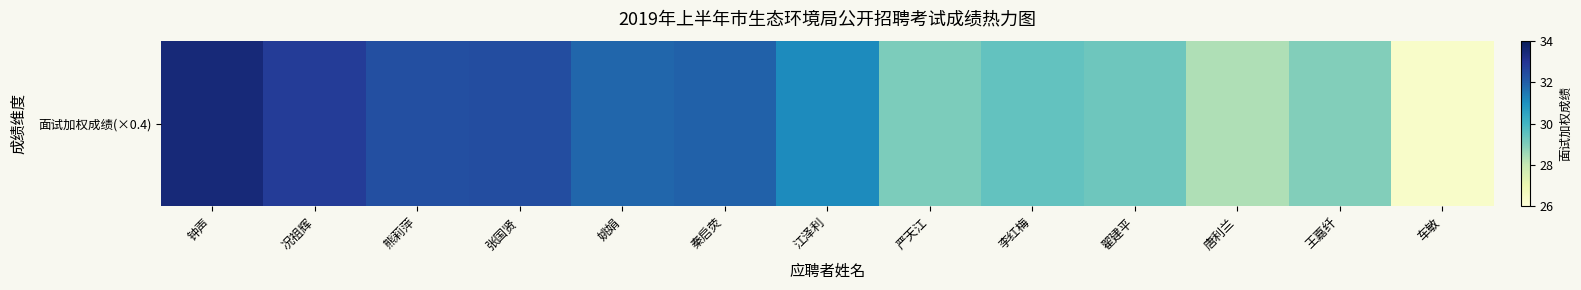

Which category has the lowest value across all series?

车敏